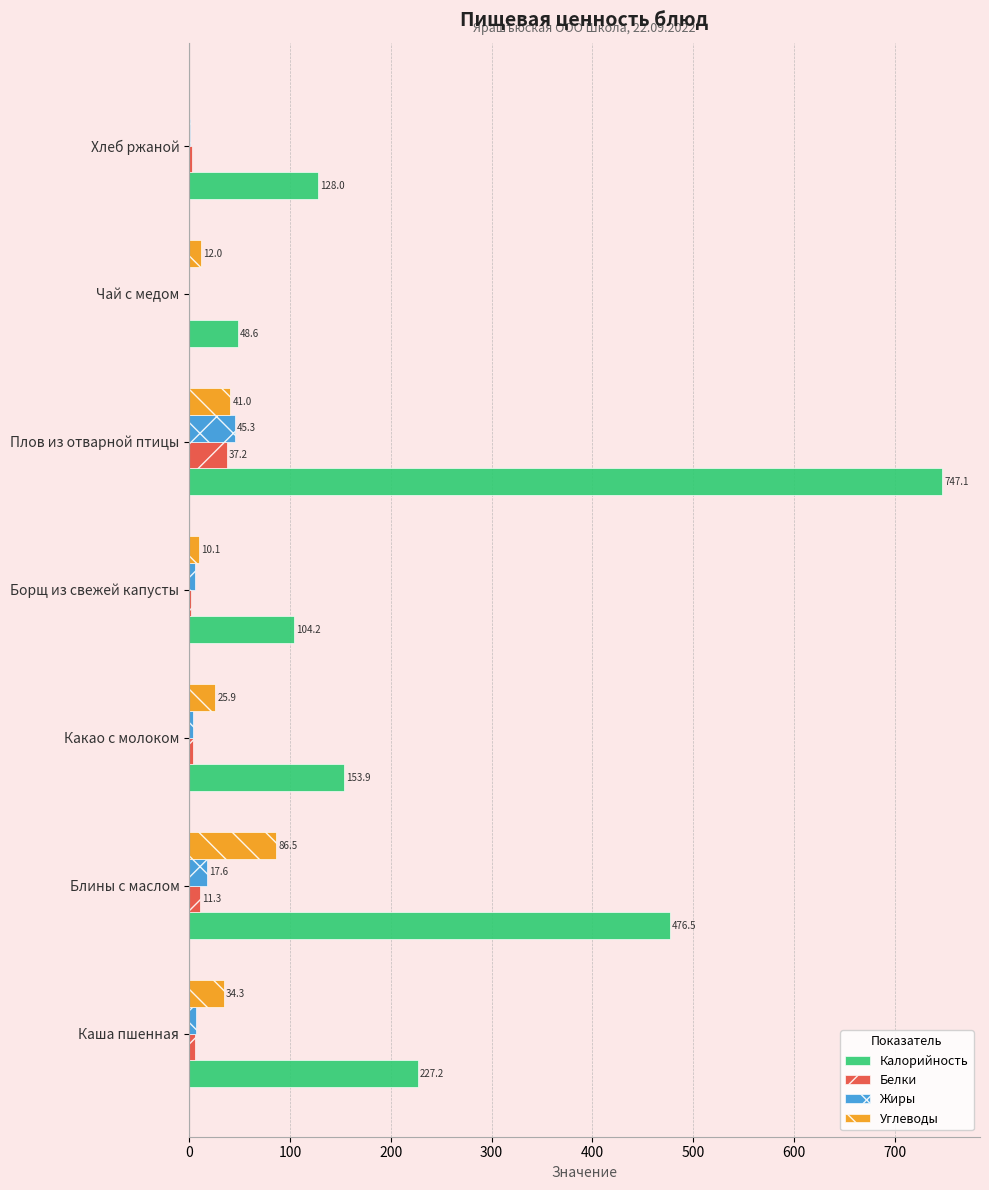

The Белки series shows 37.2 at Плов из отварной птицы. True or false?

True